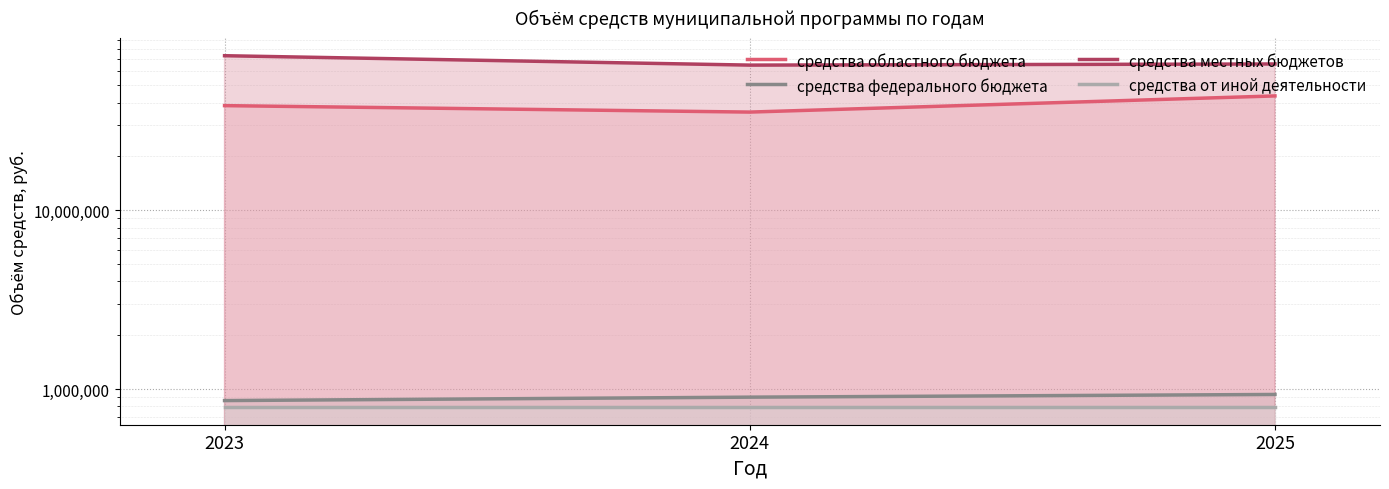

Which has a higher value, 2023 or 2025?

2025